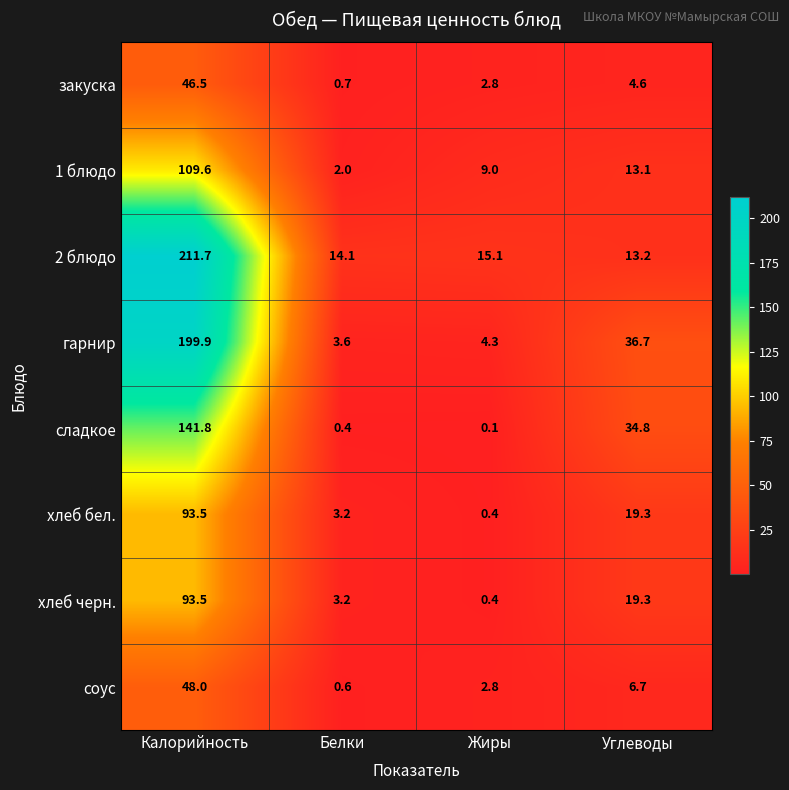

What is the minimum value for хлеб бел.?

0.4